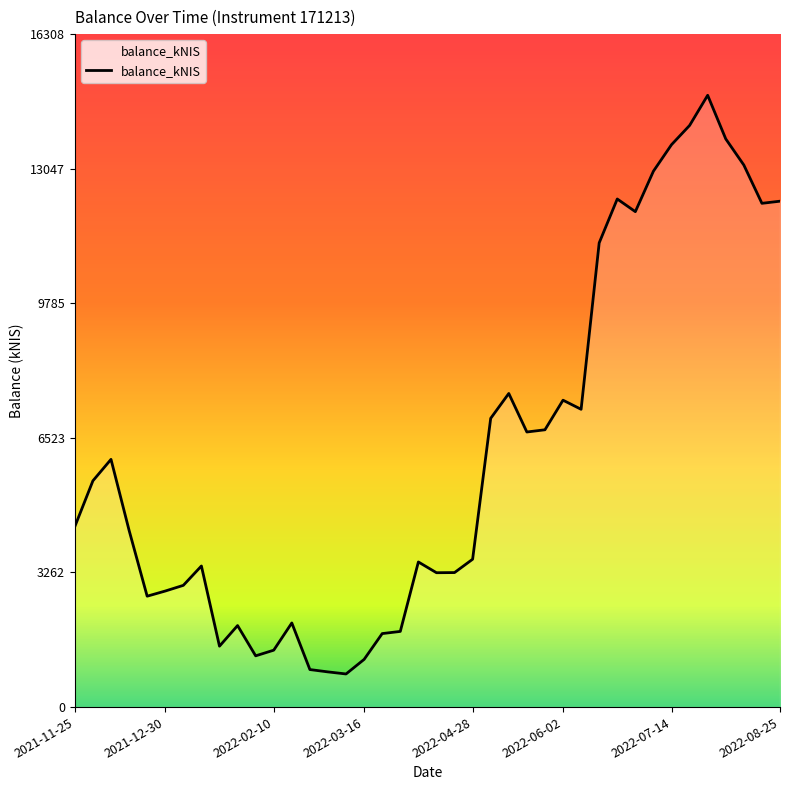

What is the difference between the maximum and second lowest values?

13973.0